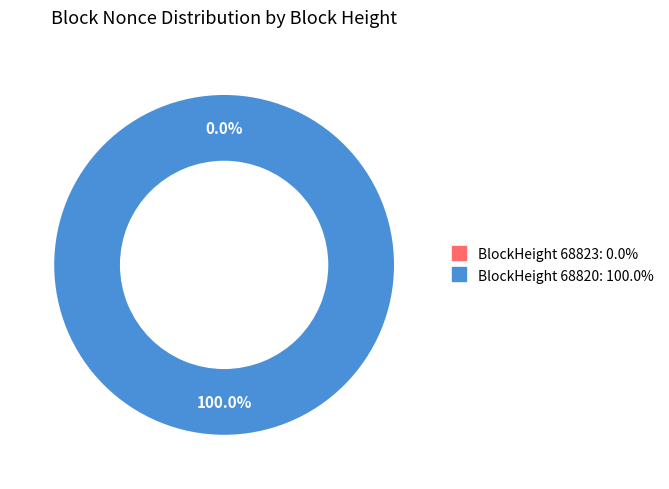

Rank the categories by value from lowest to highest.

68823, 68820